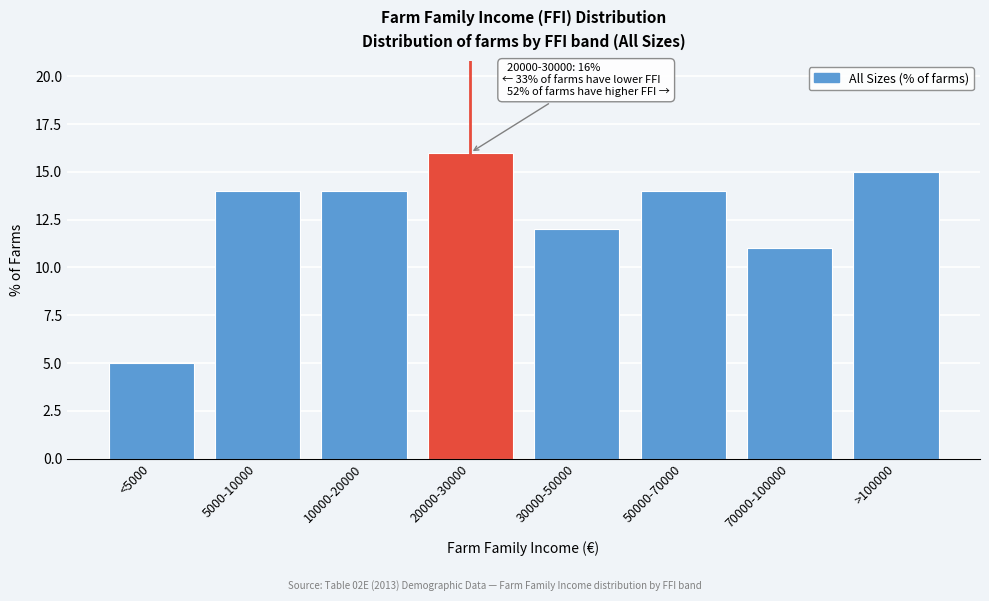

Reading right to left, extract all data points from this chart.

15	11	14	12	16	14	14	5